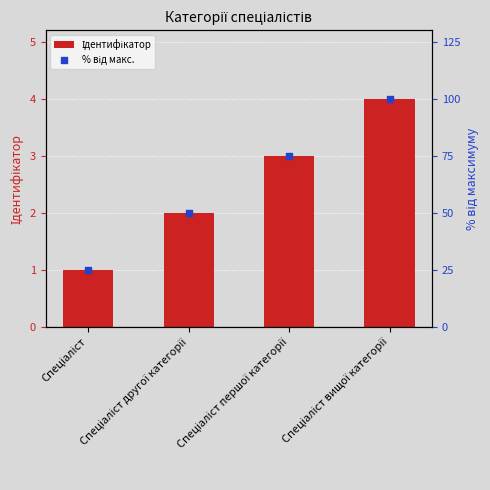

Which series reaches the maximum Y coordinate?

% від макс.